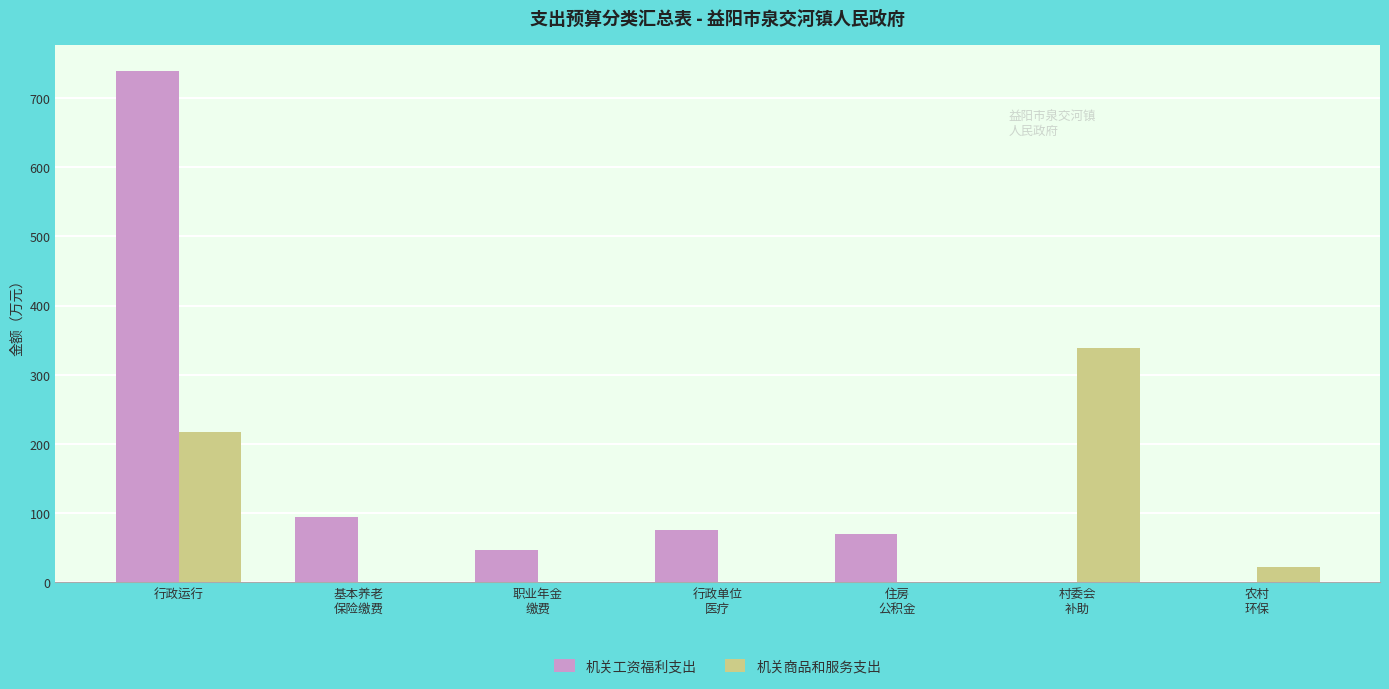

Which series has the largest range (max minus min)?

机关工资福利支出